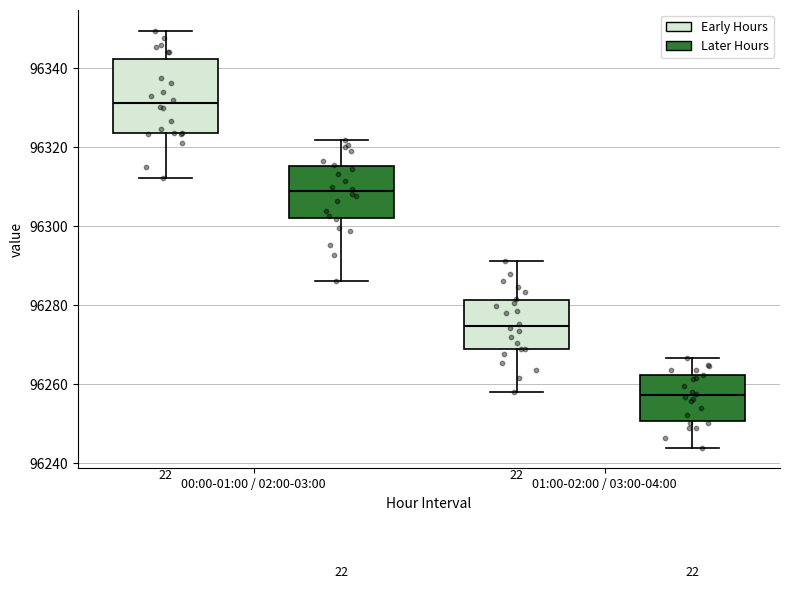

Reading left to right, read every box against the y-axis: the position of its median line, the range the box covers, and the ends of its whiskers. The values are not printed on the chart, so give them approximately, as read against the axis.

00:00-01:00 / 02:00-03:00 (Early Hours): median 96332, box 96324 to 96342, whiskers 96312 to 96350
00:00-01:00 / 02:00-03:00 (Later Hours): median 96308, box 96302 to 96316, whiskers 96286 to 96322
01:00-02:00 / 03:00-04:00 (Early Hours): median 96274, box 96268 to 96282, whiskers 96258 to 96292
01:00-02:00 / 03:00-04:00 (Later Hours): median 96258, box 96250 to 96262, whiskers 96244 to 96266